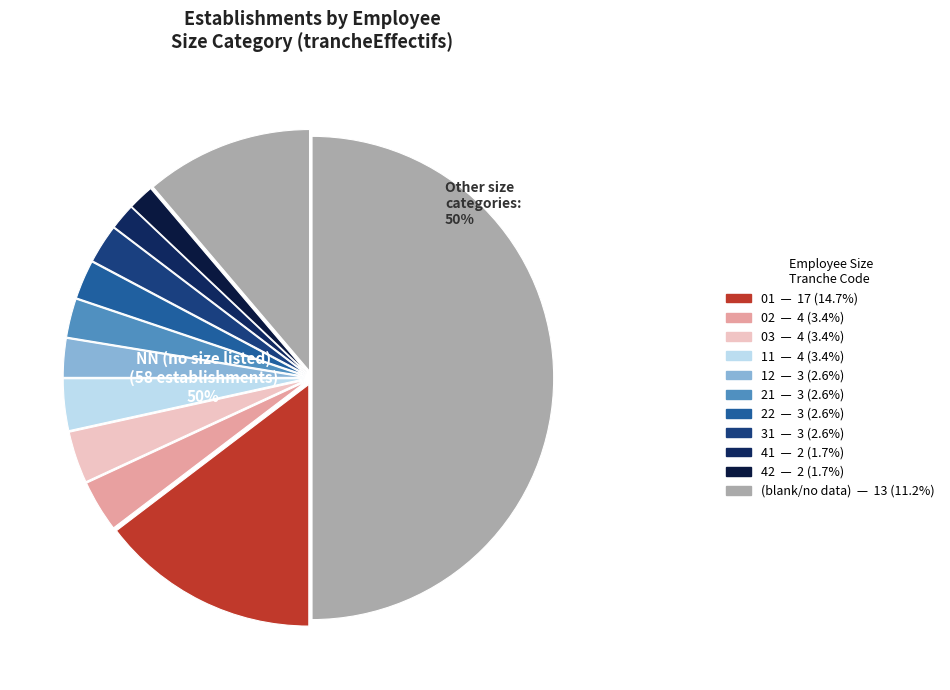

To the nearest percent, what portion does 41 represent?

2%